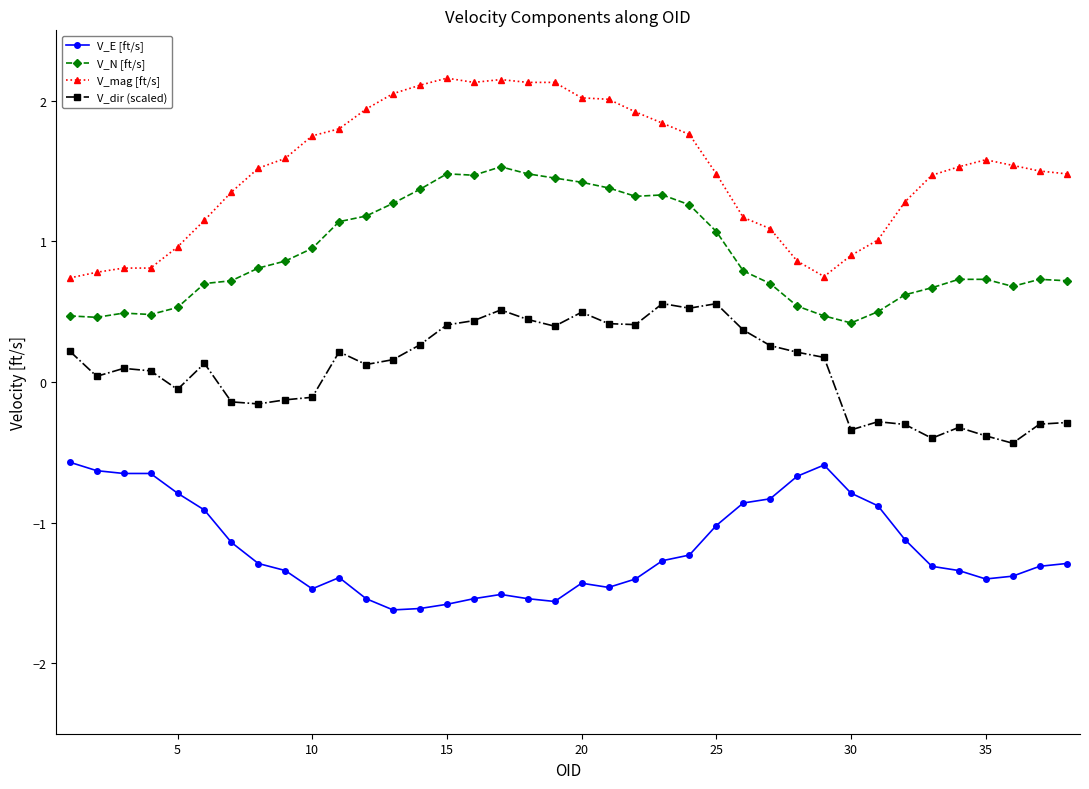

Which series has the largest range (max minus min)?

V_mag [ft/s]